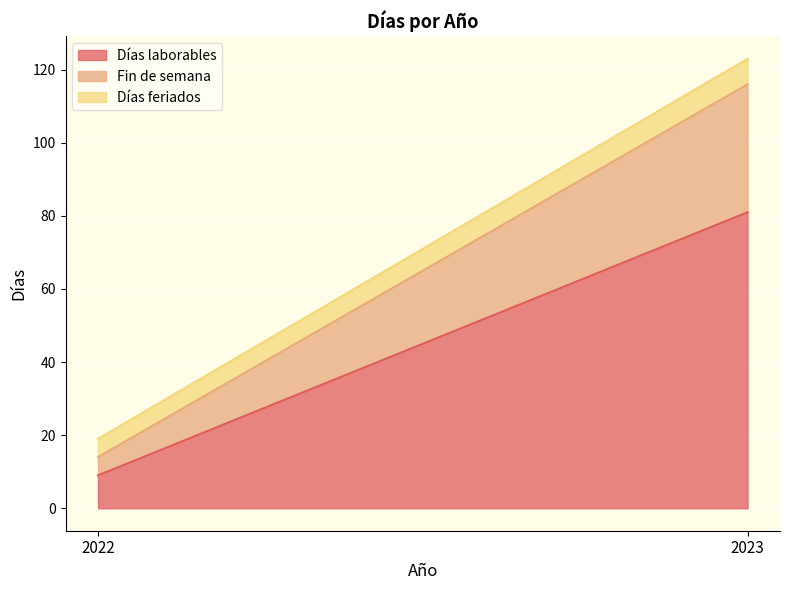

What is the difference between the highest and lowest values at 2023?

74